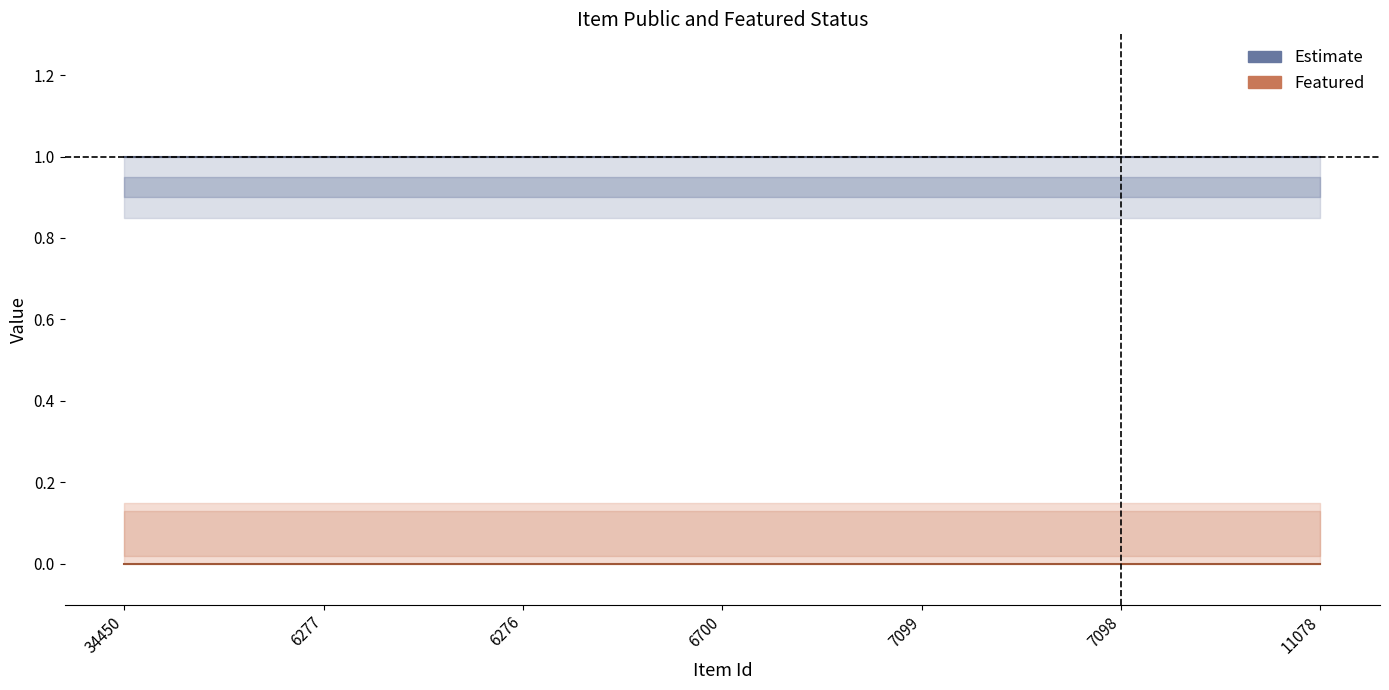

True or false: public and featured intersect in this chart.

False